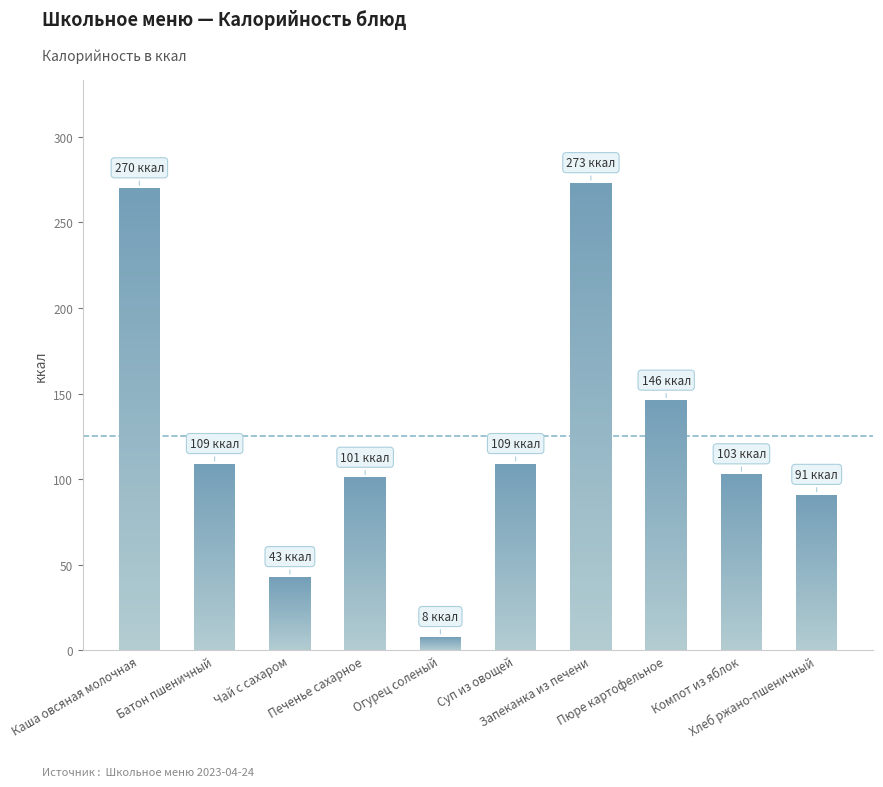

What is the value of the 3rd bar from the left?

43